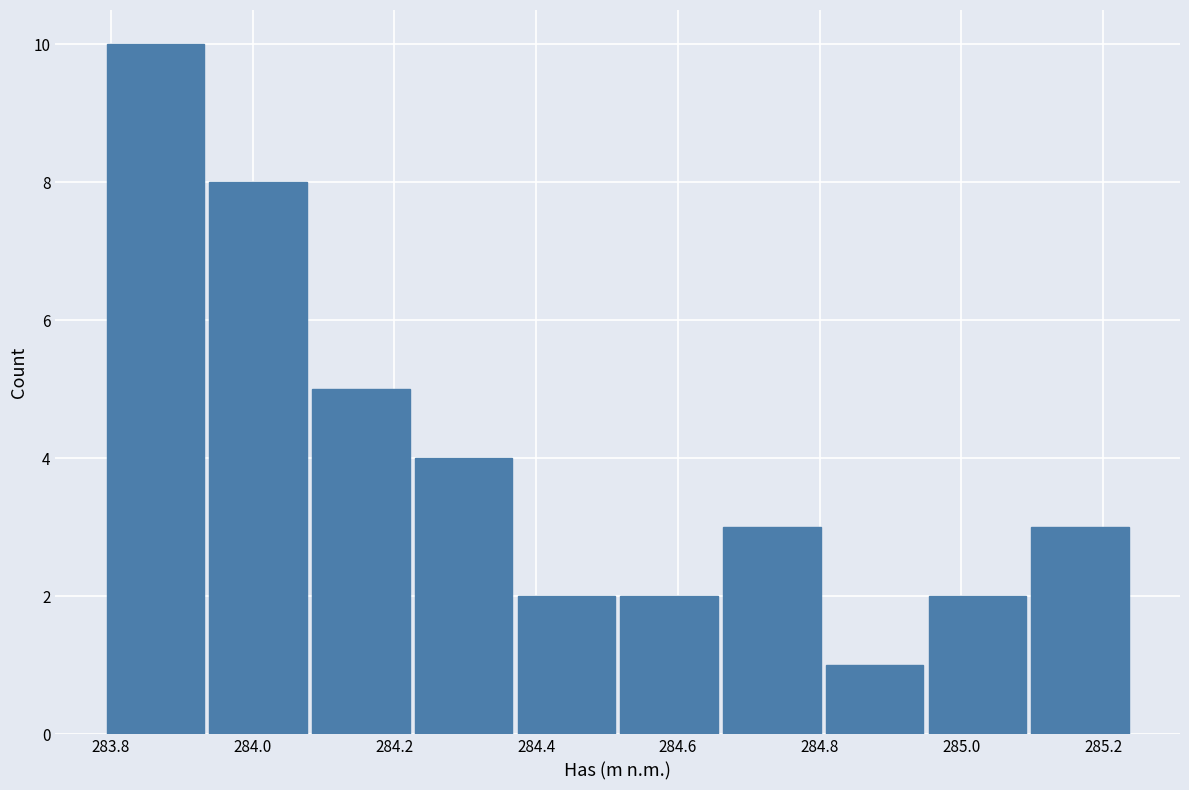

How tall is the bar that spans 284.225 to 284.370 on the x-axis? Neither the bar edges nor the heights are printed on the chart, so give them approximately, as read against the axes.

4